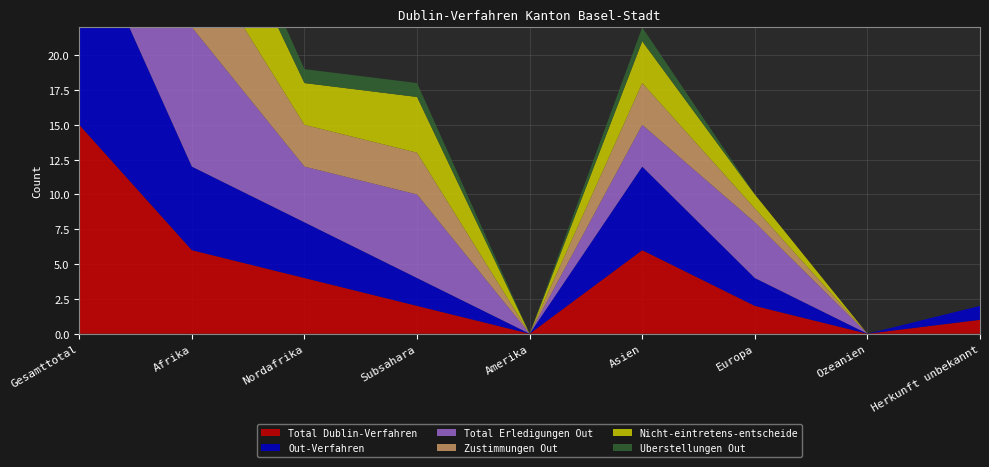

Reading left to right, list all the values displayed in this chart.

Total Dublin-Verfahren: 15	6	4	2	0	6	2	0	1
Out-Verfahren: 15	6	4	2	0	6	2	0	1
Total Erledigungen Out: 17	10	4	6	0	3	4	0	0
Zustimmungen Out: 10	6	3	3	0	3	1	0	0
Nicht-eintretens-entscheide: 11	7	3	4	0	3	1	0	0
Uberstellungen Out: 3	2	1	1	0	1	0	0	0